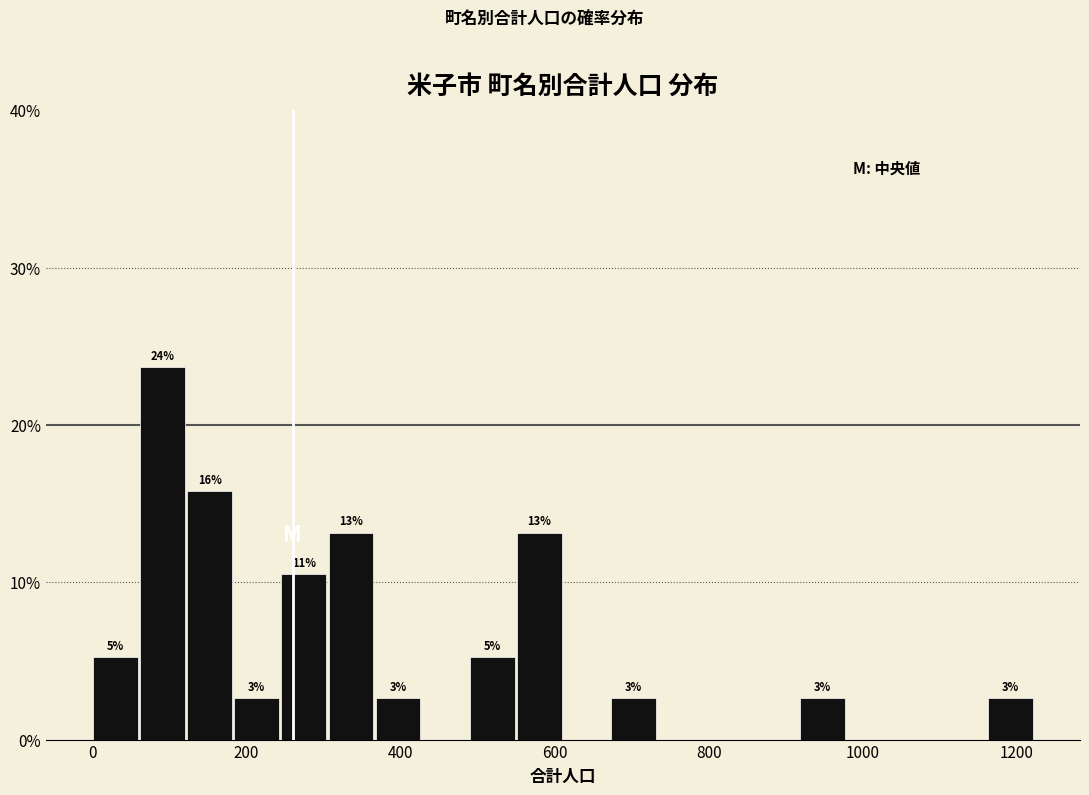

Read against the x-axis, roughly where is the centre of the tallest bar?

100